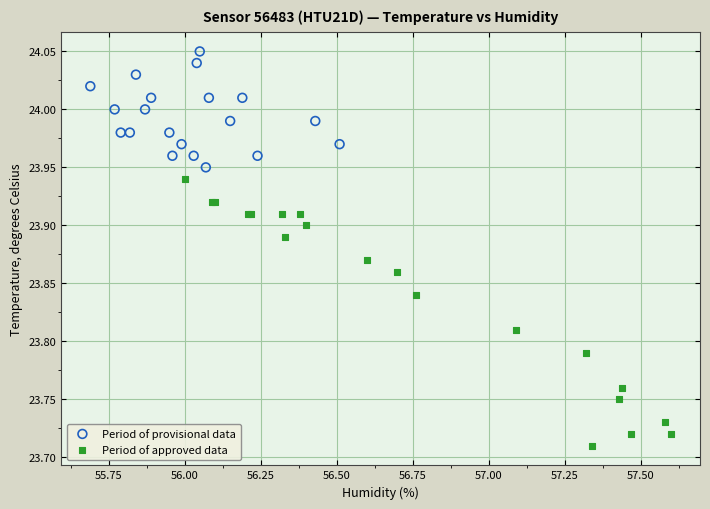

Which series reaches the maximum Y coordinate?

Period of provisional data